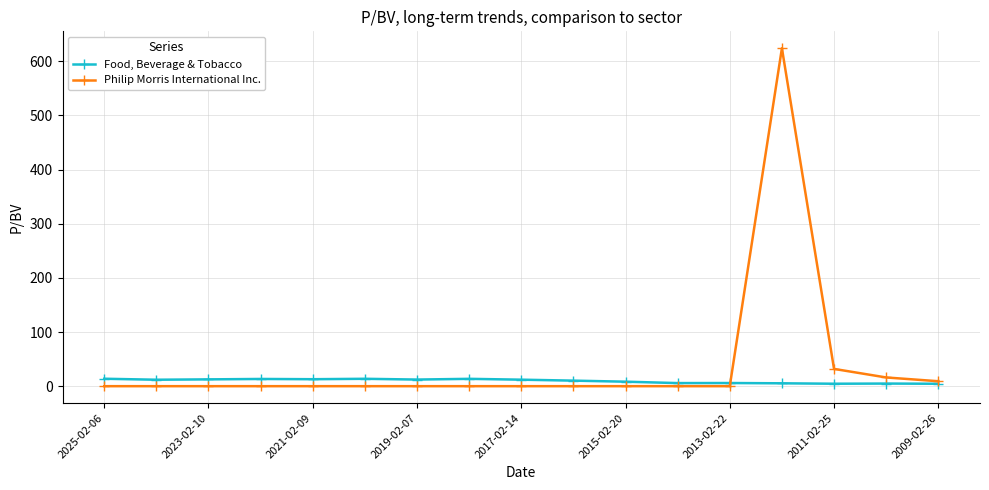

List the series in order of their overall mean, lowest first.

Food, Beverage & Tobacco, Philip Morris International Inc.